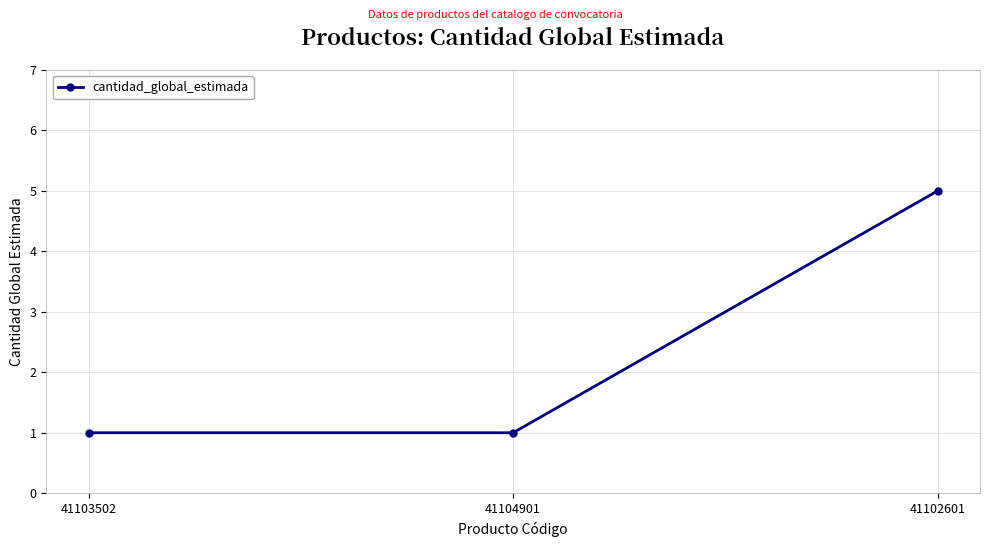

What is the difference between the maximum and minimum values?

4